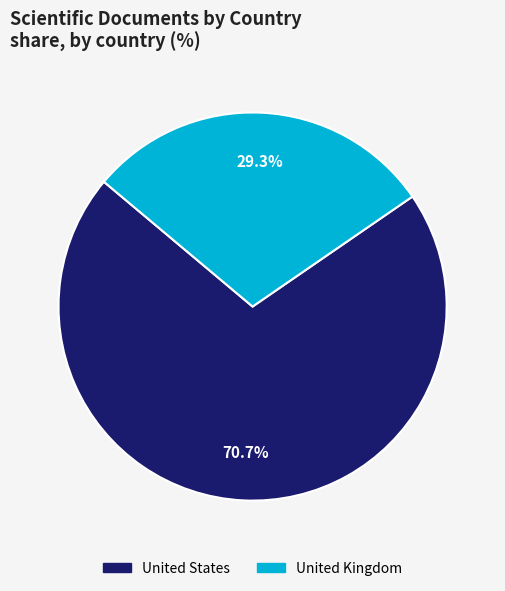

Rank the categories by value from highest to lowest.

United States, United Kingdom